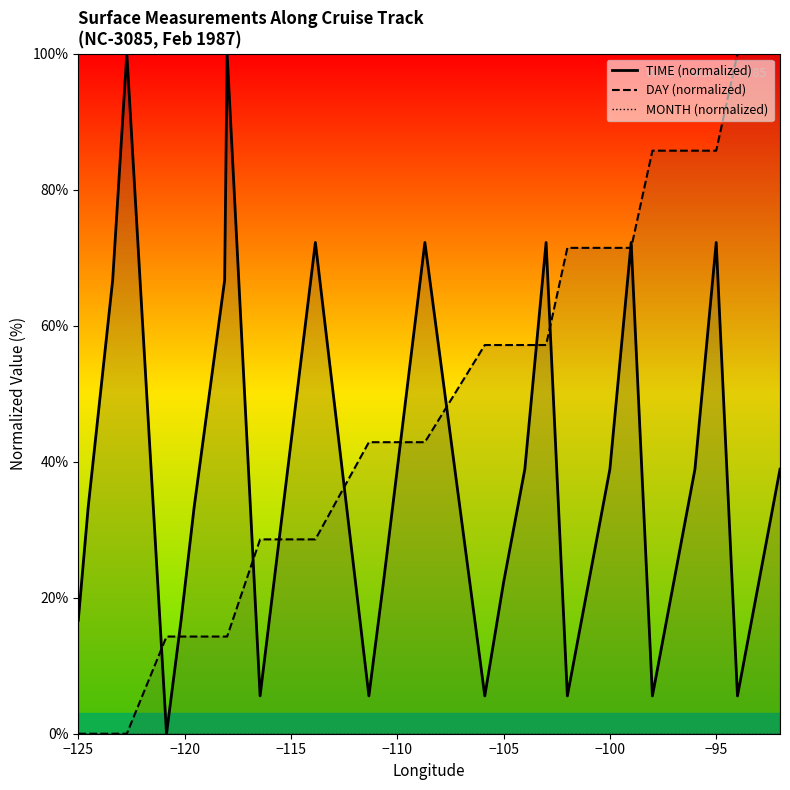

What is the greatest value displayed?

100.0